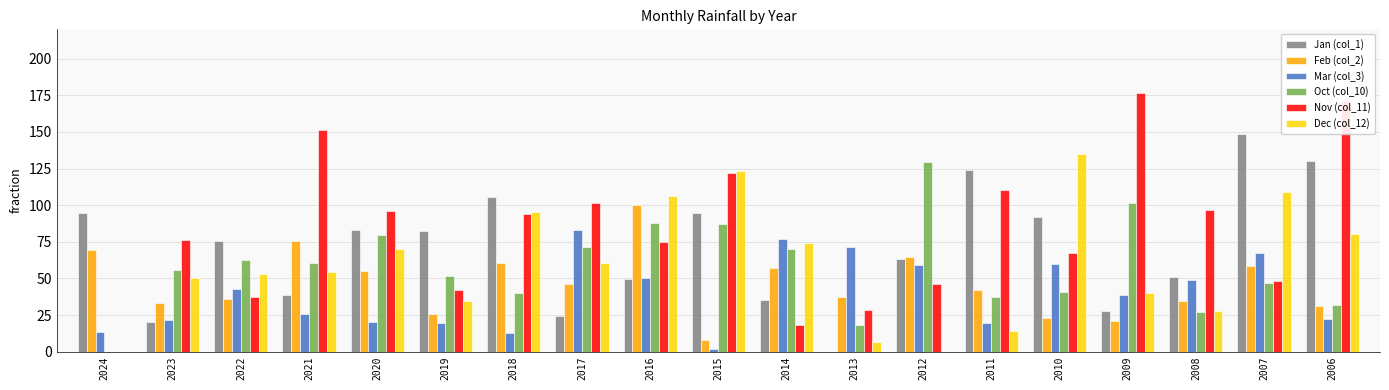

What is the maximum value for Feb (col_2)?

100.1